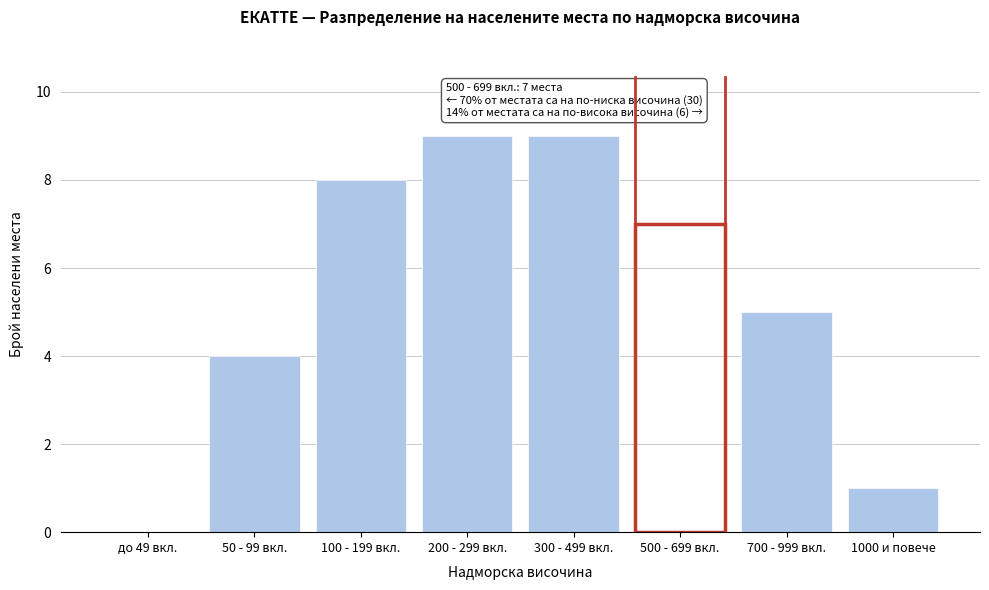

Reading right to left, list all the values displayed in this chart.

1000 и повече=1	700 - 999 вкл.=5	500 - 699 вкл.=7	300 - 499 вкл.=9	200 - 299 вкл.=9	100 - 199 вкл.=8	50 - 99 вкл.=4	до 49 вкл.=0